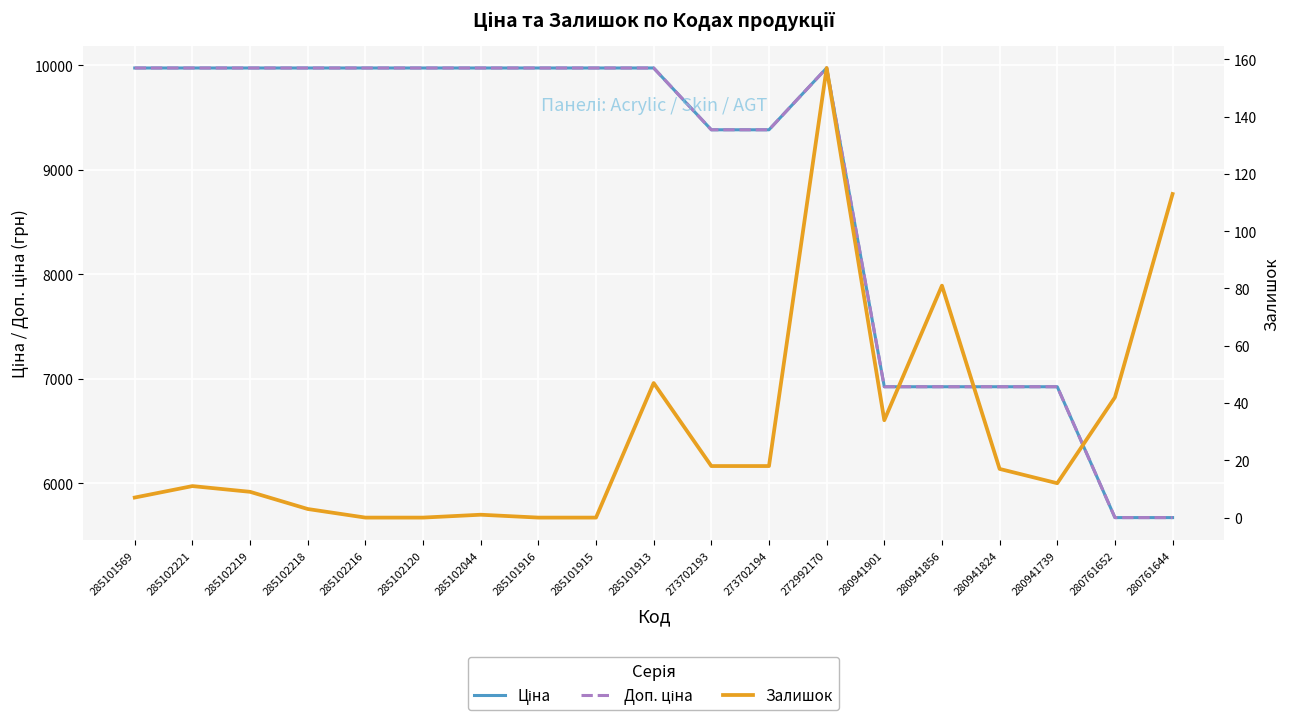

What value does the Доп. ціна series have at 285102120?

9975.0